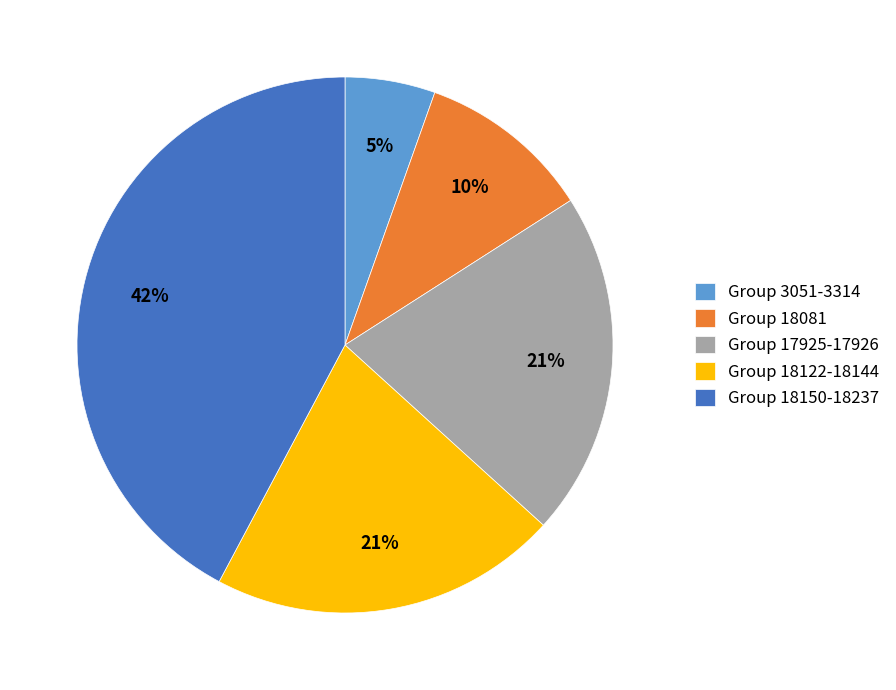

What is the smallest slice in the pie chart?

Group 3051-3314